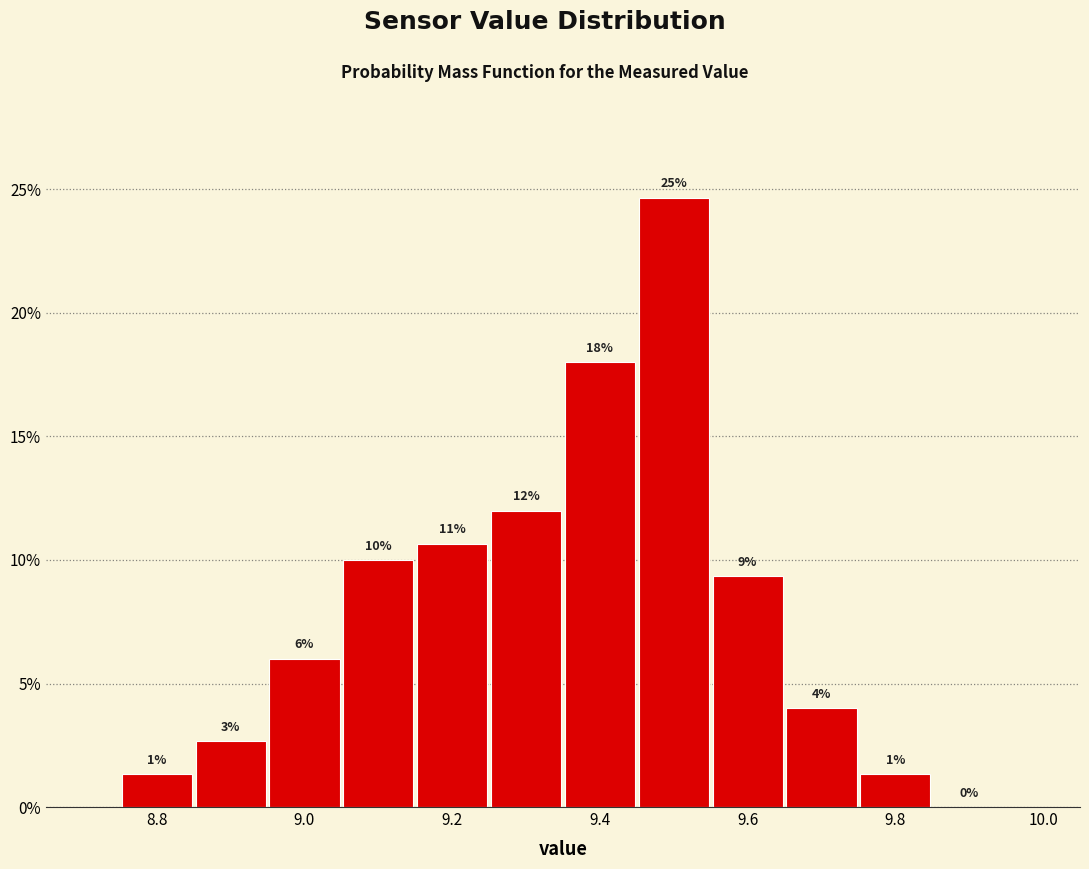

Over which range of the x-axis is the bar tallest?

9.45 to 9.55